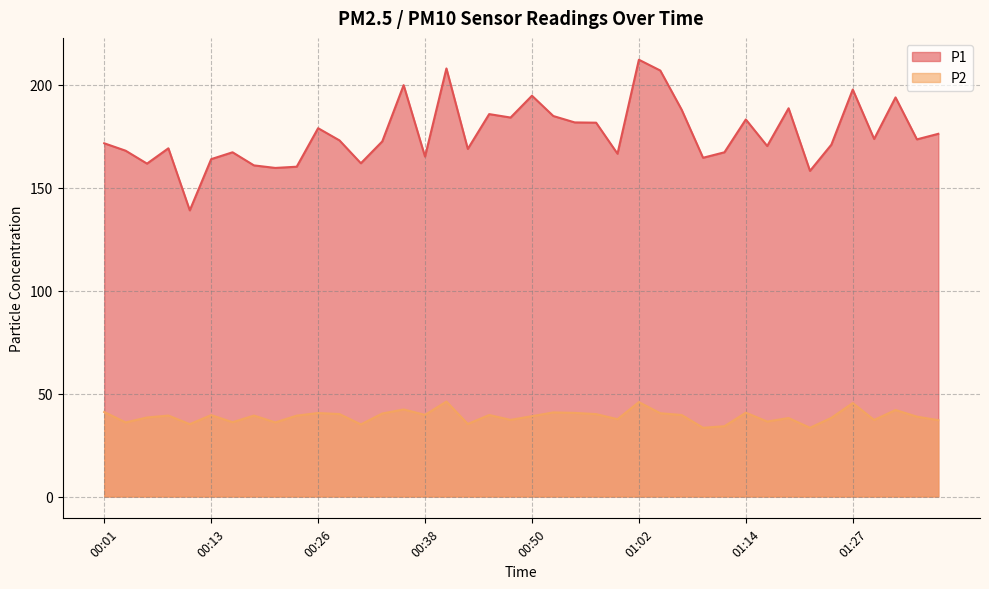

At 01:22, list the series in order from smallest to largest.

P2, P1